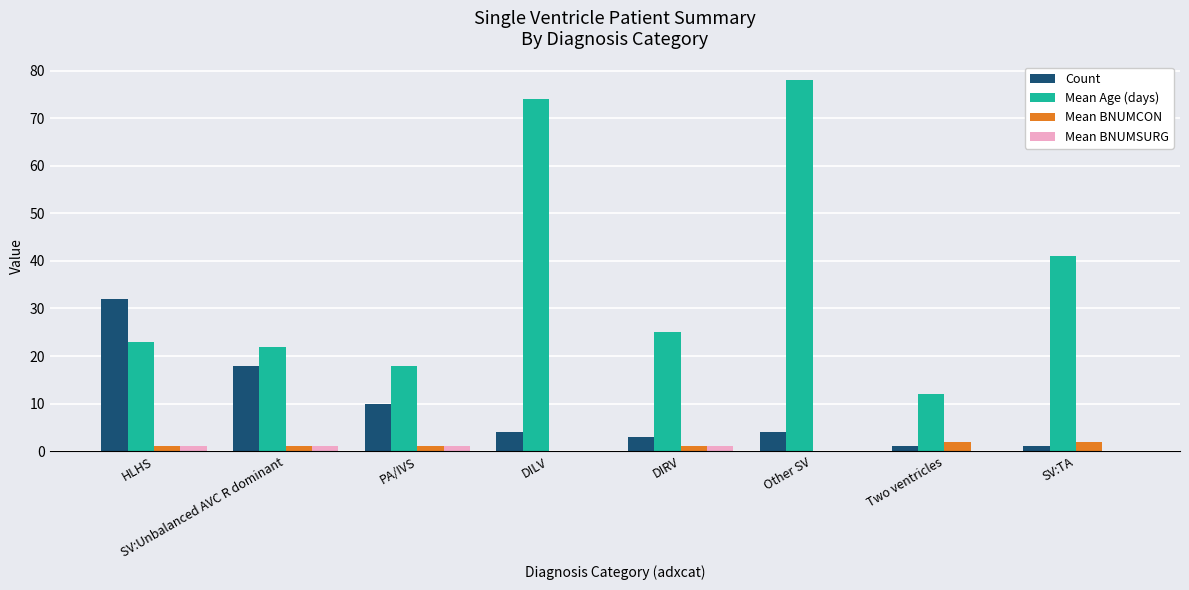

At which category does the chart reach its peak across all series?

Other SV